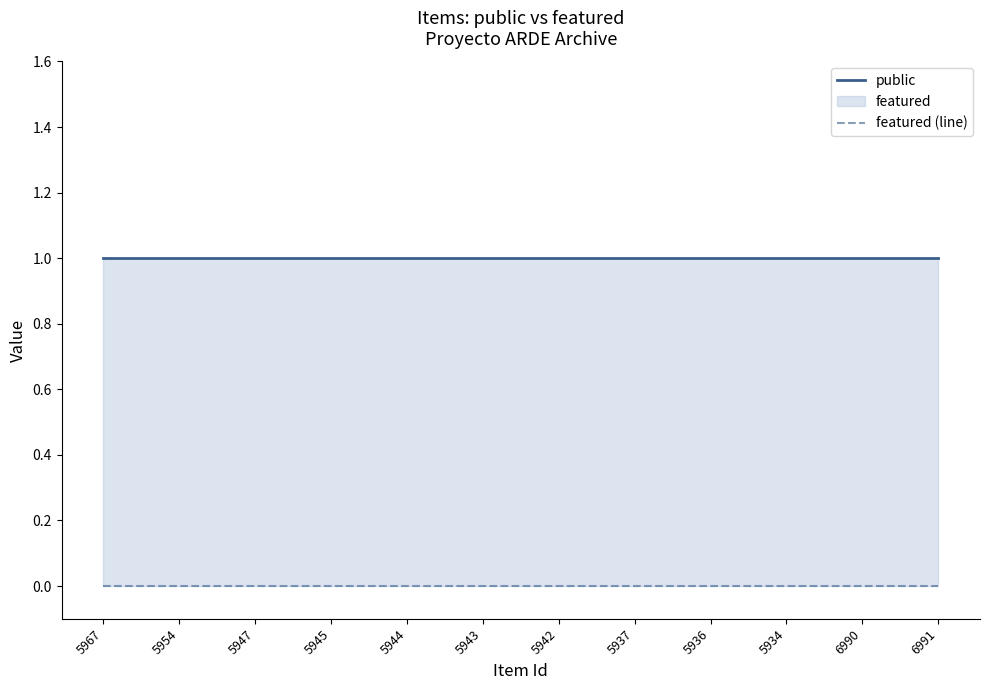

What is the average value of the public series?

1